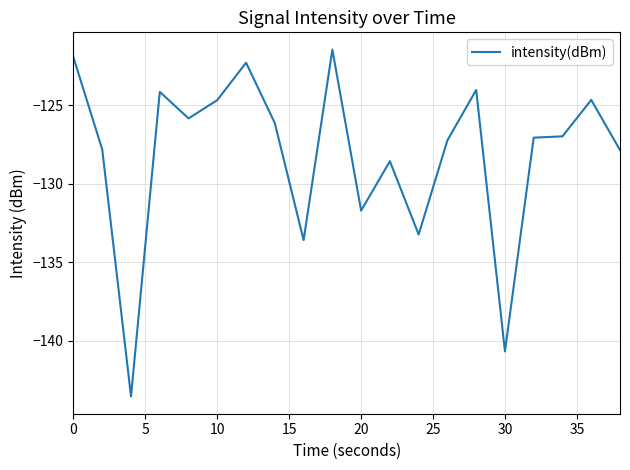

What is the minimum value shown in the chart?

-143.5